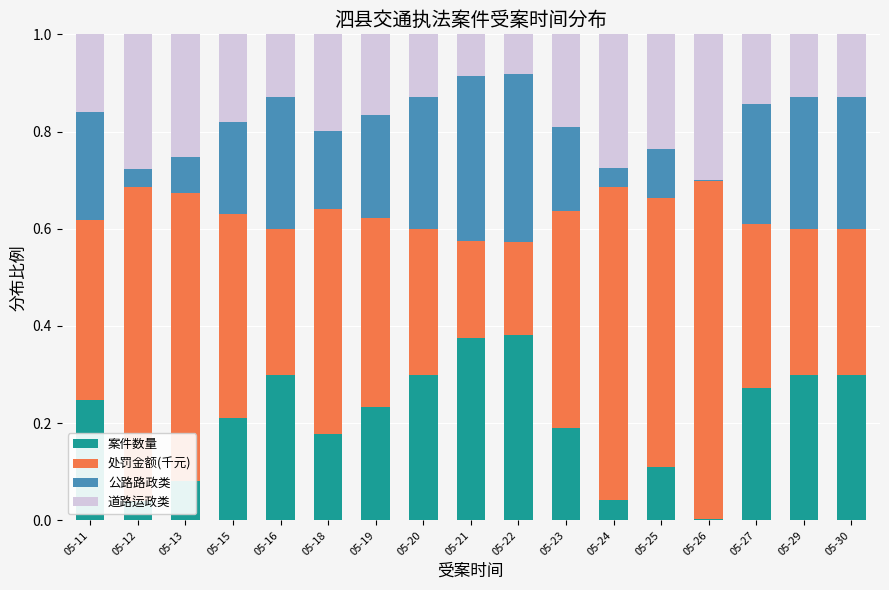

The value of 案件数量 at 05-12 is 0.0. True or false?

True